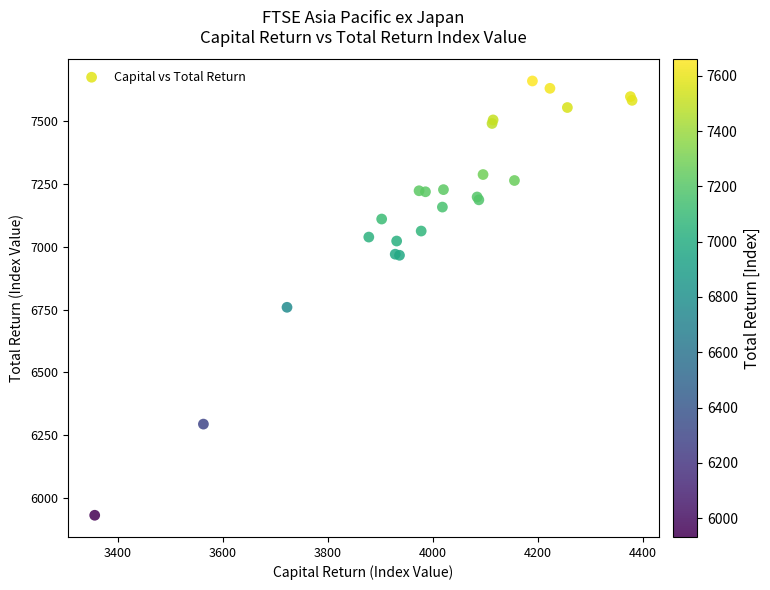

What Y value in the scatter plot is closest to 6795?

6759.4